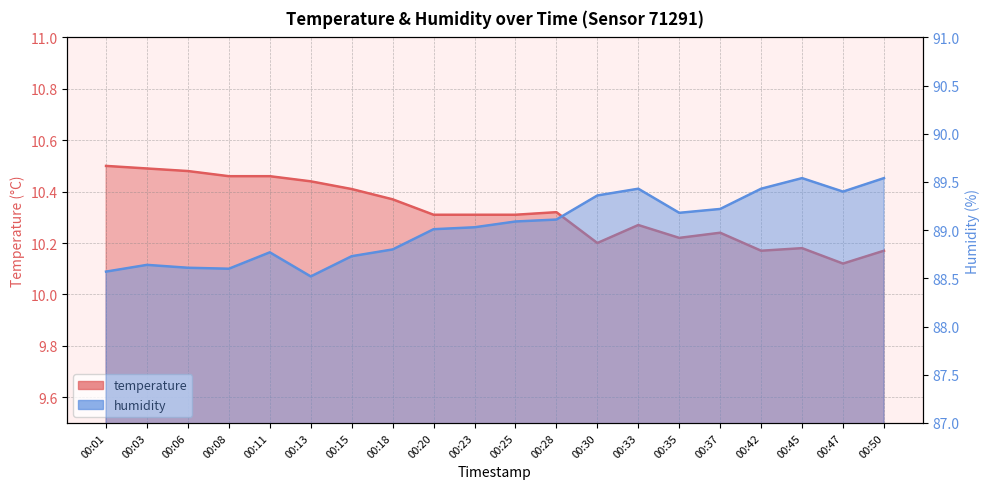

At which category does humidity reach its first local peak?

00:03